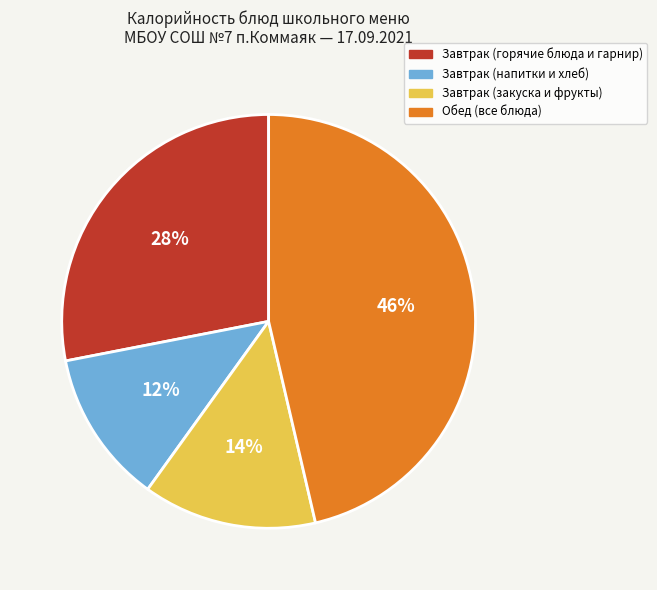

Does any single category account for the majority?

No